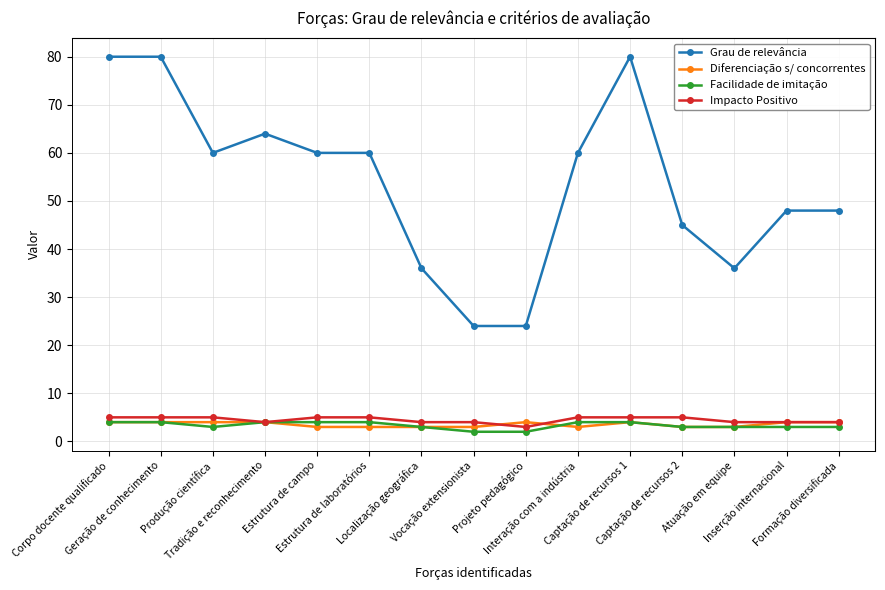

How many distinct data groups are displayed?

4